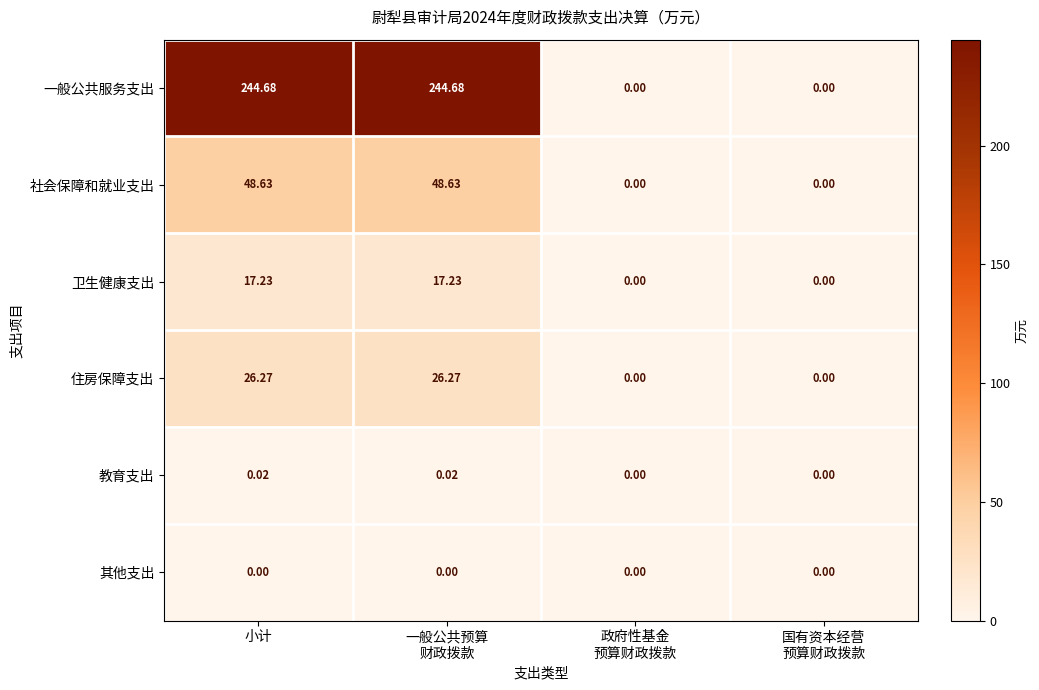

At how many categories does at least one series exceed 108?

2